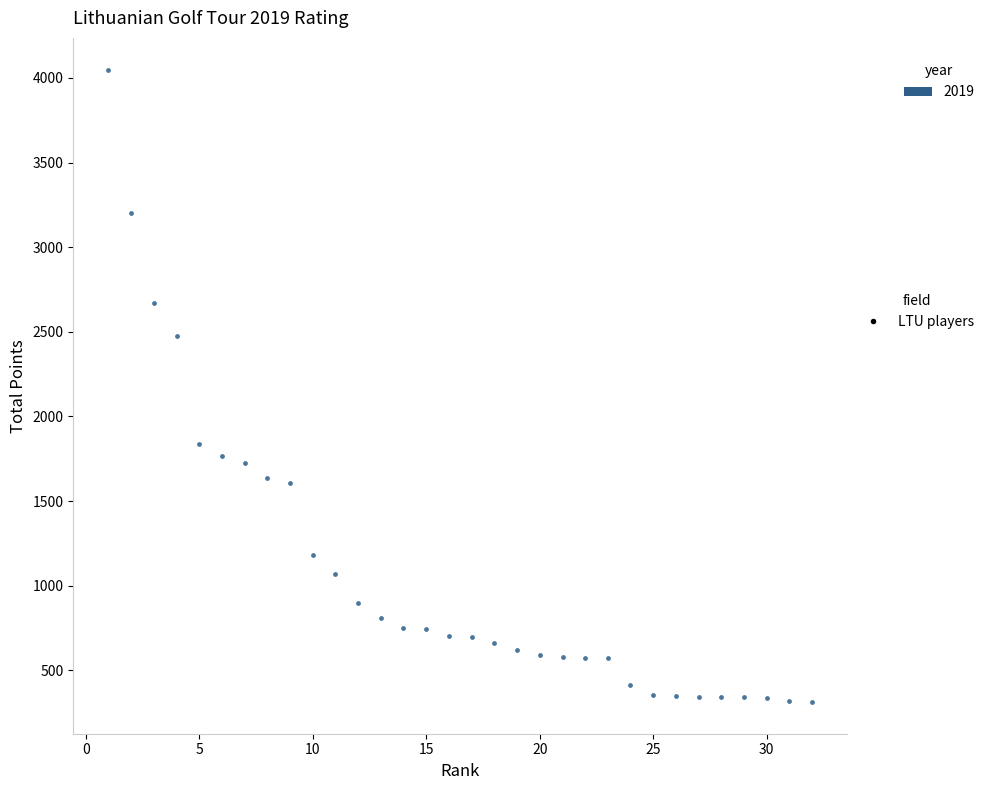

What Y value in the scatter plot is closest to 2181?

2475.0